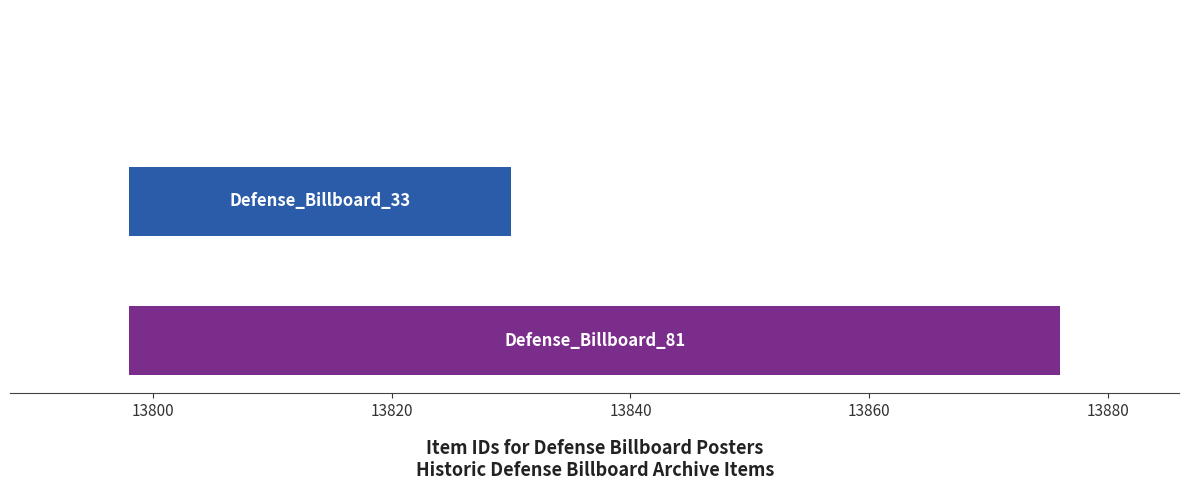

What is the label of the 2nd bar from the left?

Defense_Billboard_33